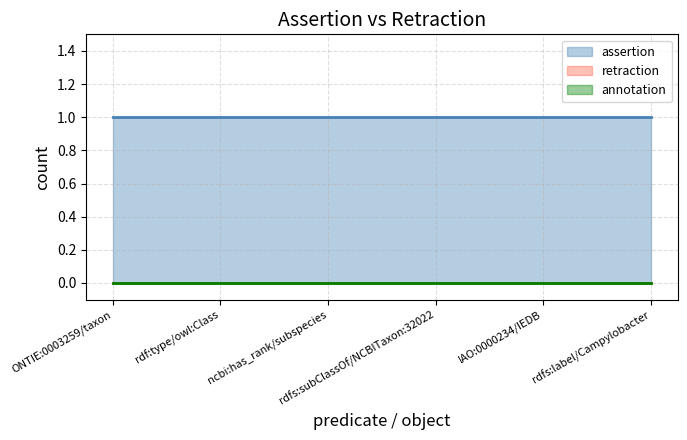

What is the minimum value for assertion?

1